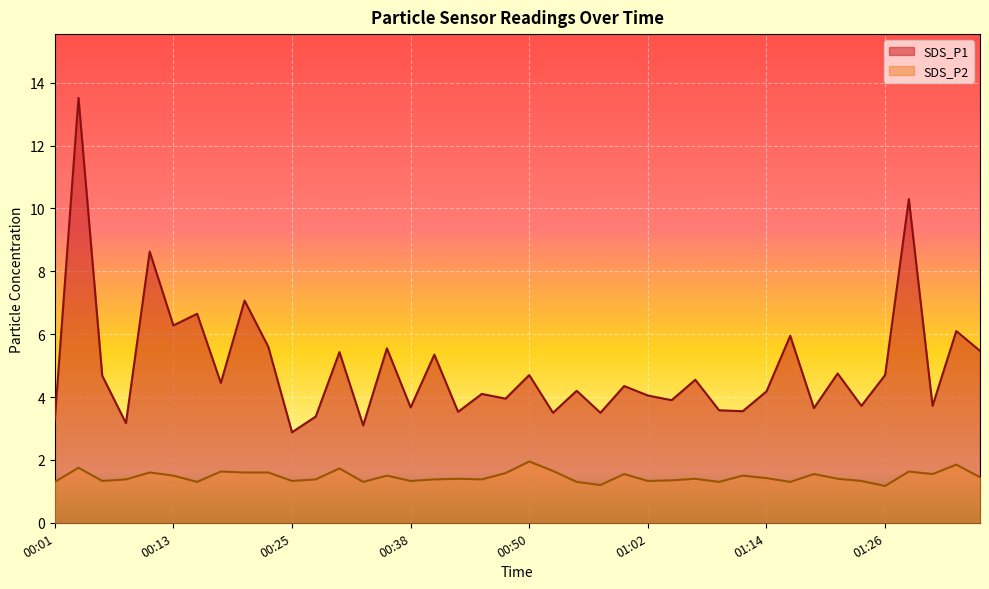

What is the average value of the SDS_P2 series?

1.5